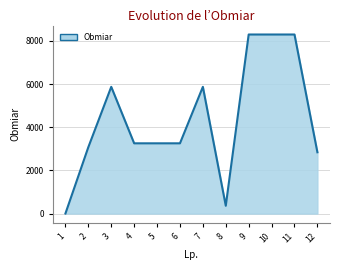

Reading right to left, list all the values displayed in this chart.

12=2841.5	11=8300.0	10=8300.0	9=8300.0	8=362.0	7=5874.0	6=3256.0	5=3256.0	4=3256.0	3=5874.0	2=3079.5	1=2.1